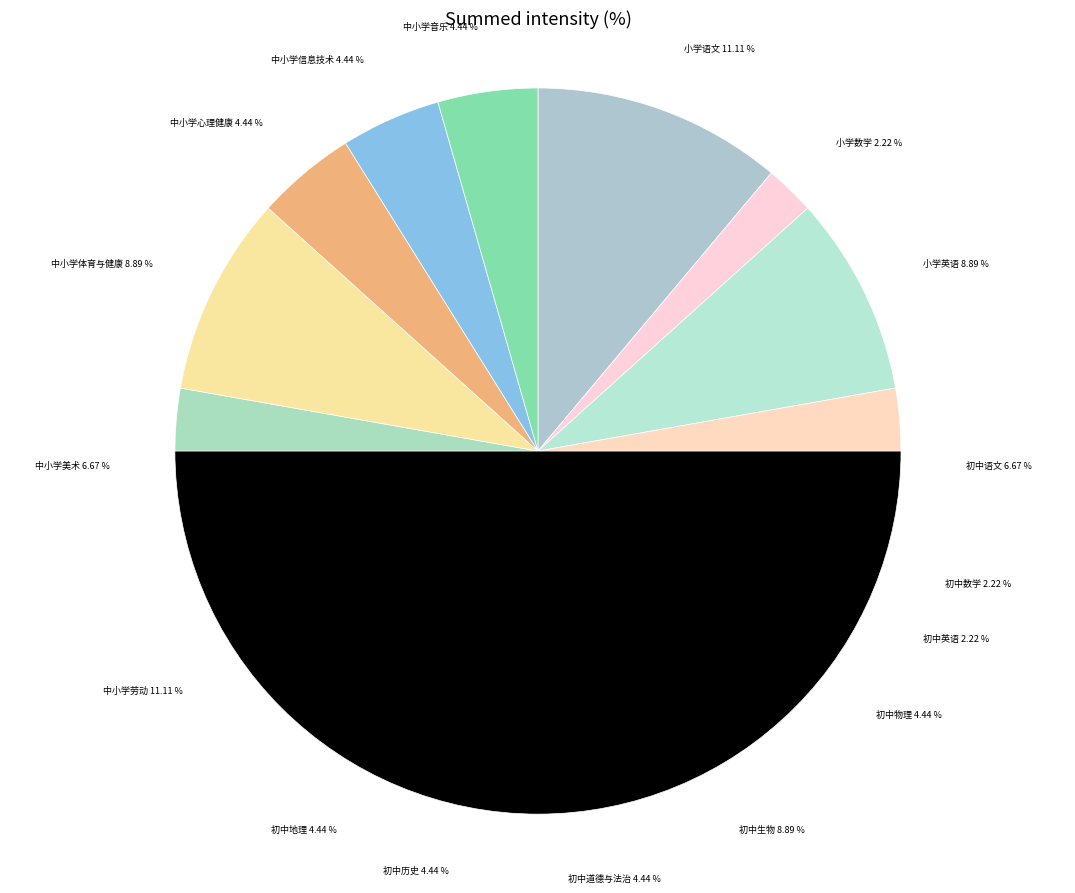

How many segments does this pie chart have?

17